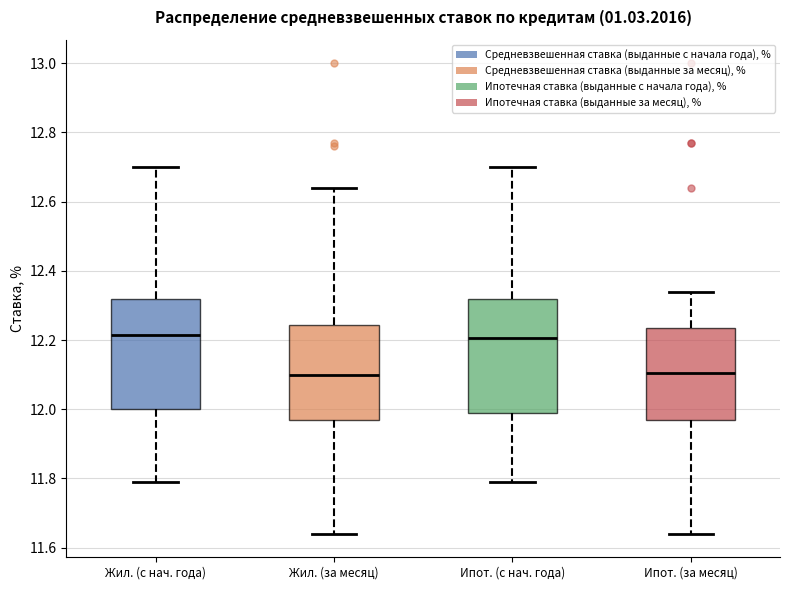

Reading left to right, read every box against the y-axis: the position of its median line, the range the box covers, and the ends of its whiskers. The values are not printed on the chart, so give them approximately, as read against the axis.

Жил. (с нач. года): median 12.22, box 12.00 to 12.32, whiskers 11.80 to 12.70
Жил. (за месяц): median 12.10, box 11.98 to 12.24, whiskers 11.64 to 12.64
Ипот. (с нач. года): median 12.20, box 12.00 to 12.32, whiskers 11.80 to 12.70
Ипот. (за месяц): median 12.10, box 11.98 to 12.24, whiskers 11.64 to 12.34